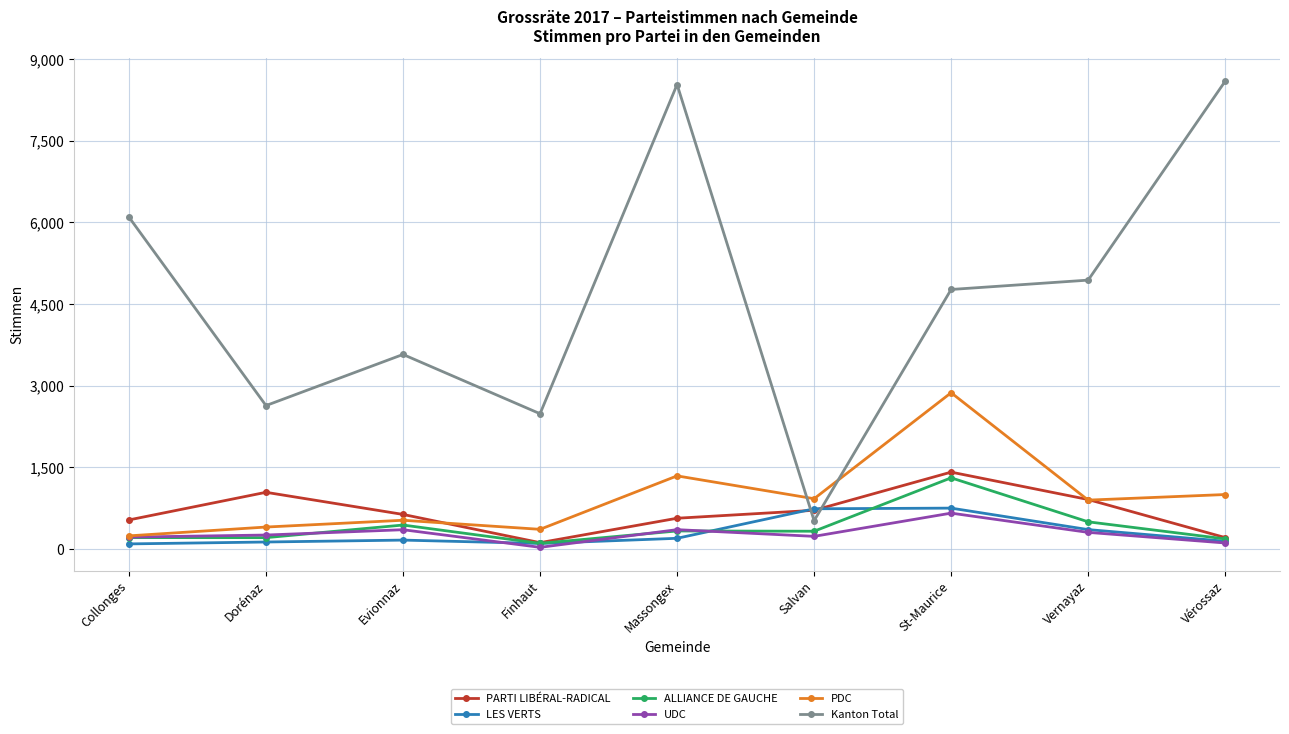

Rank the series by their maximum value, from lowest to highest.

UDC, LES VERTS, ALLIANCE DE GAUCHE, PARTI LIBÉRAL-RADICAL, PDC, Kanton Total